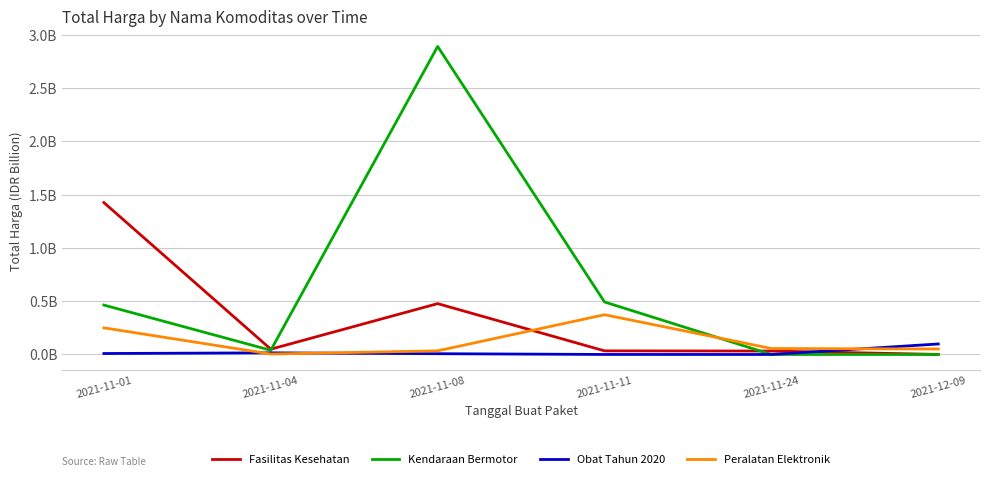

At which label is Kendaraan Bermotor closest to 1?

2021-11-11